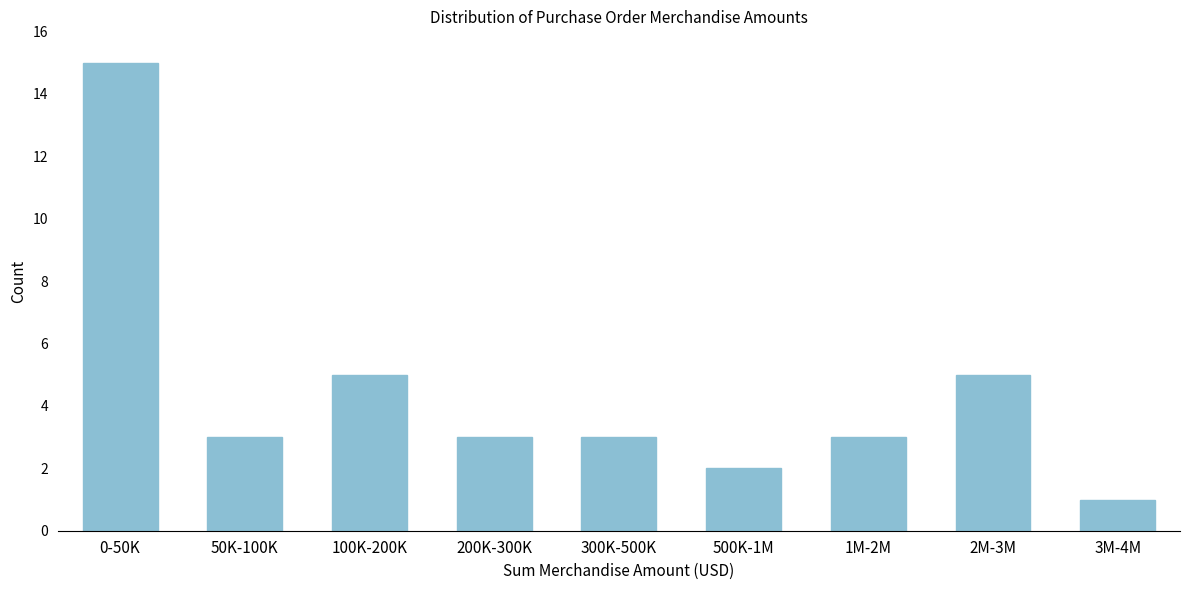

Reading right to left, list all the values displayed in this chart.

1	5	3	2	3	3	5	3	15